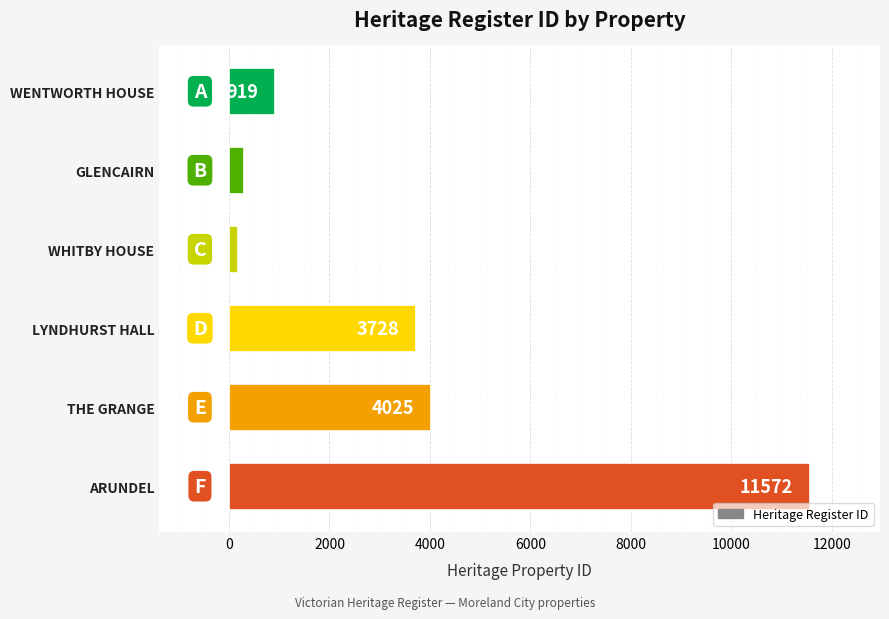

What is the average value?

3454